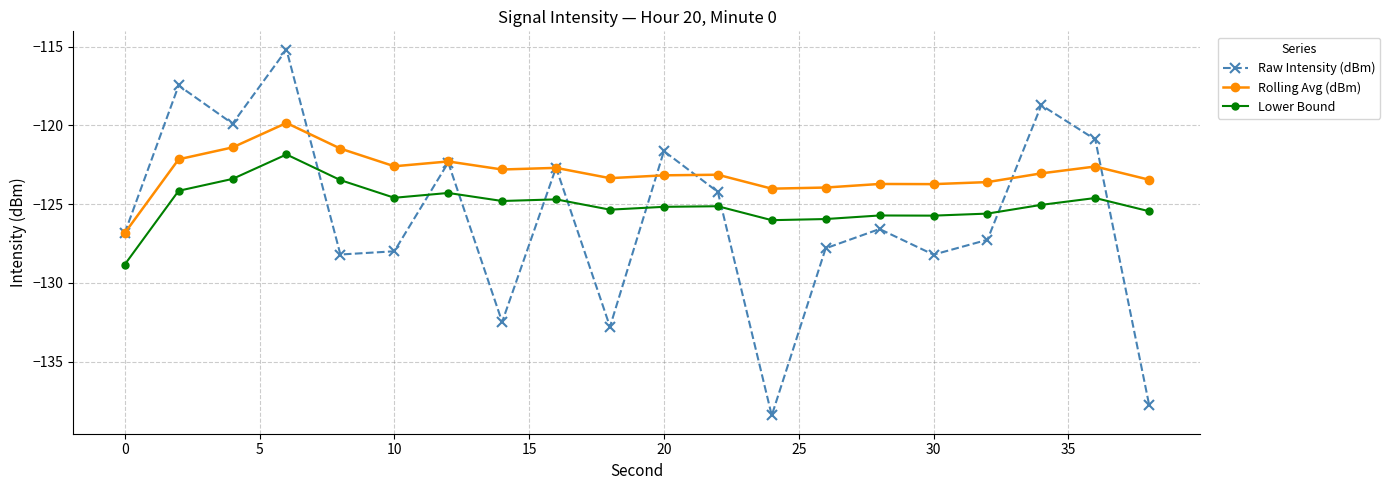

Does the chart display data point markers on the line(s)?

Yes